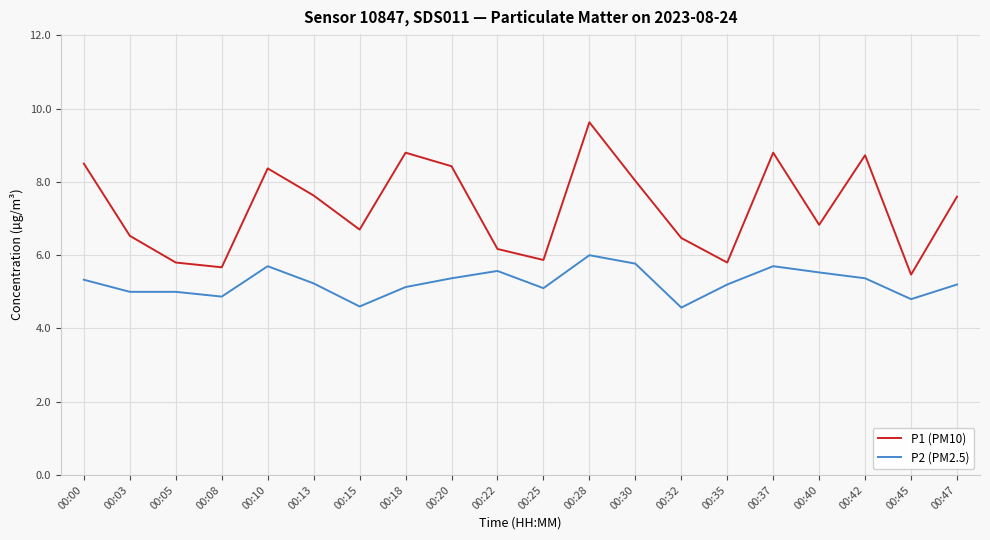

Which series has the widest spread of values?

P1 (PM10)